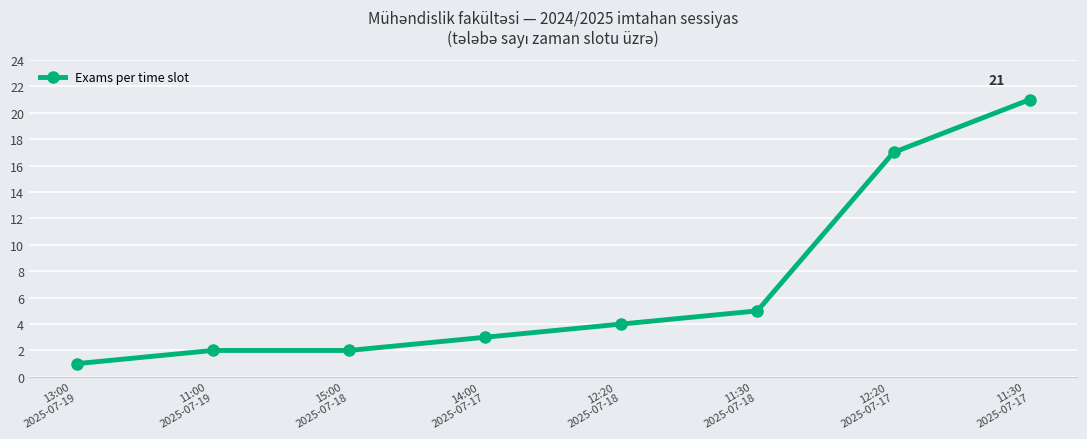

True or false: the data has more than 1 interior local peaks.

False